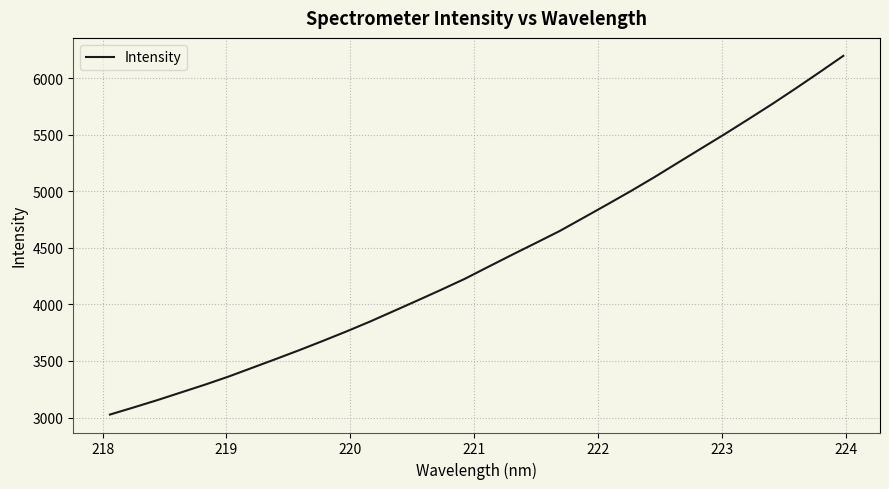

What is the difference between the maximum and minimum values?

3170.7